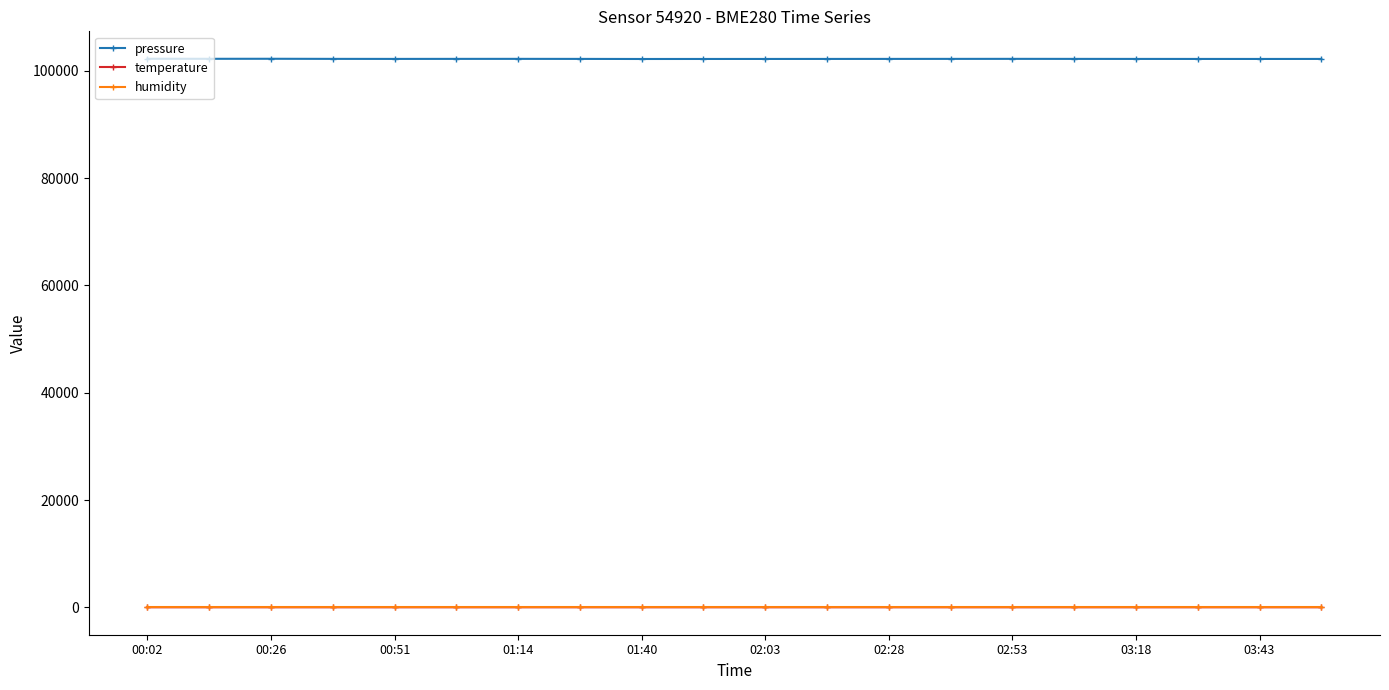

True or false: temperature and pressure cross at least once.

False